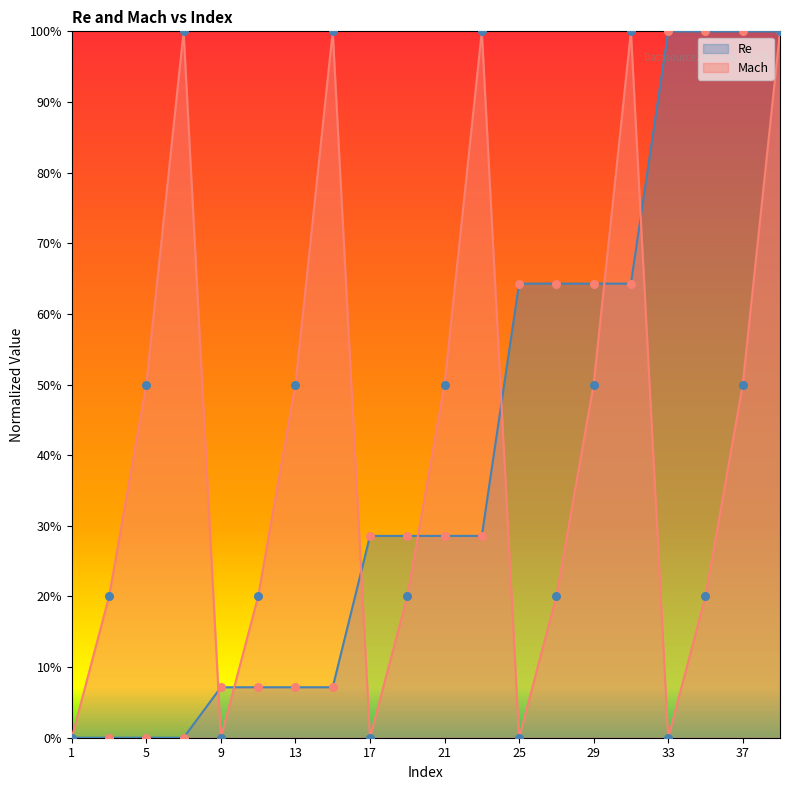

What is the total value across all series at 21?

0.8